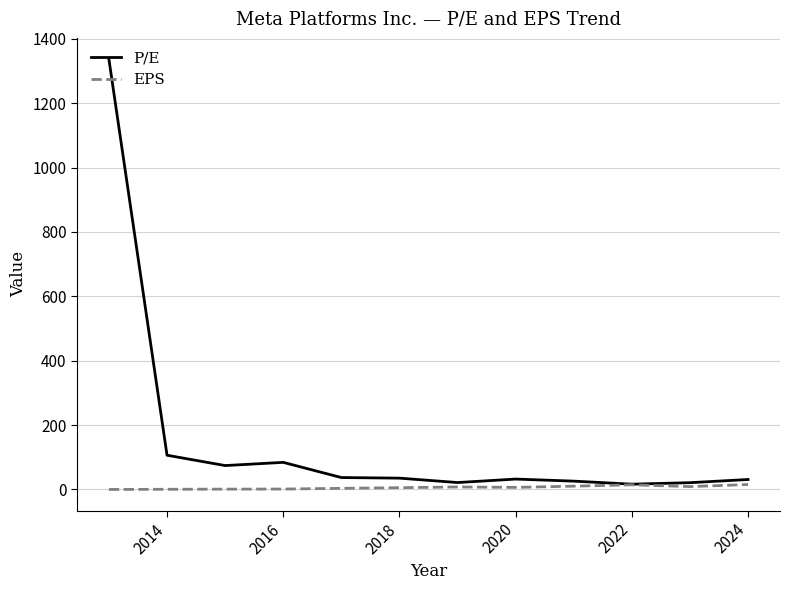

Which series has the widest spread of values?

P/E